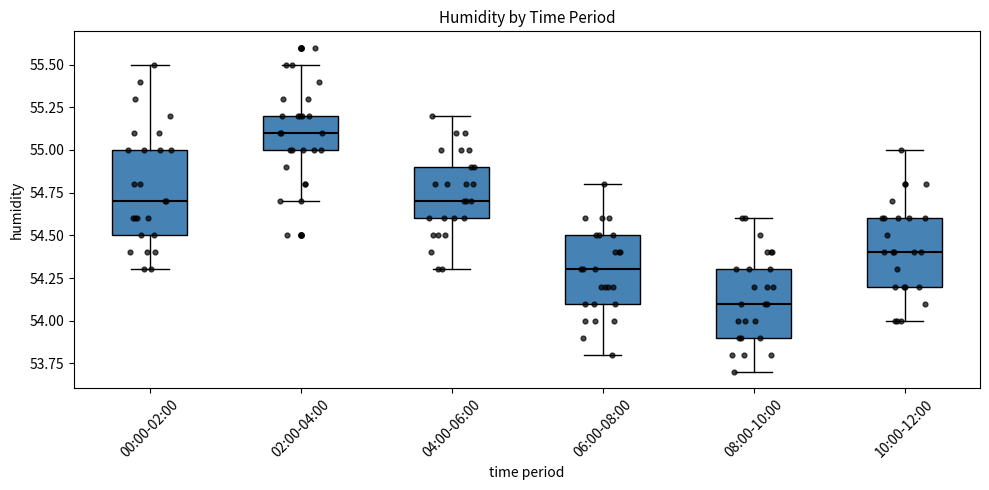

Comparing the boxes themselves (not the whiskers), which one is the tallest?

00:00-02:00